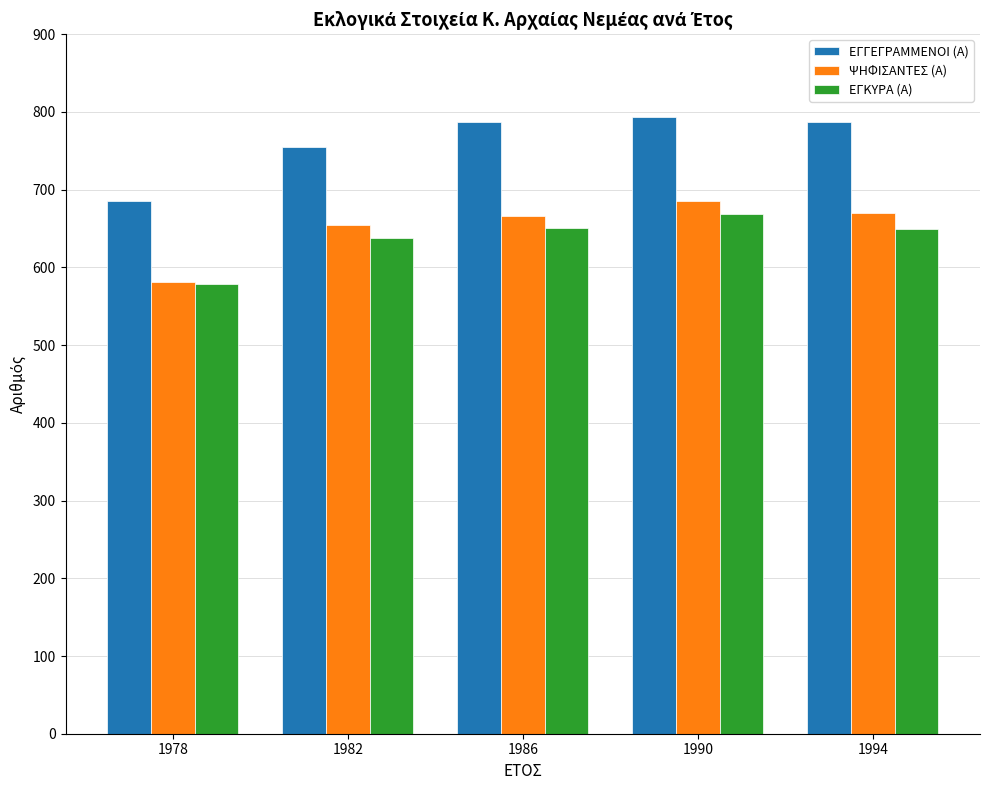

How many distinct data groups are displayed?

3